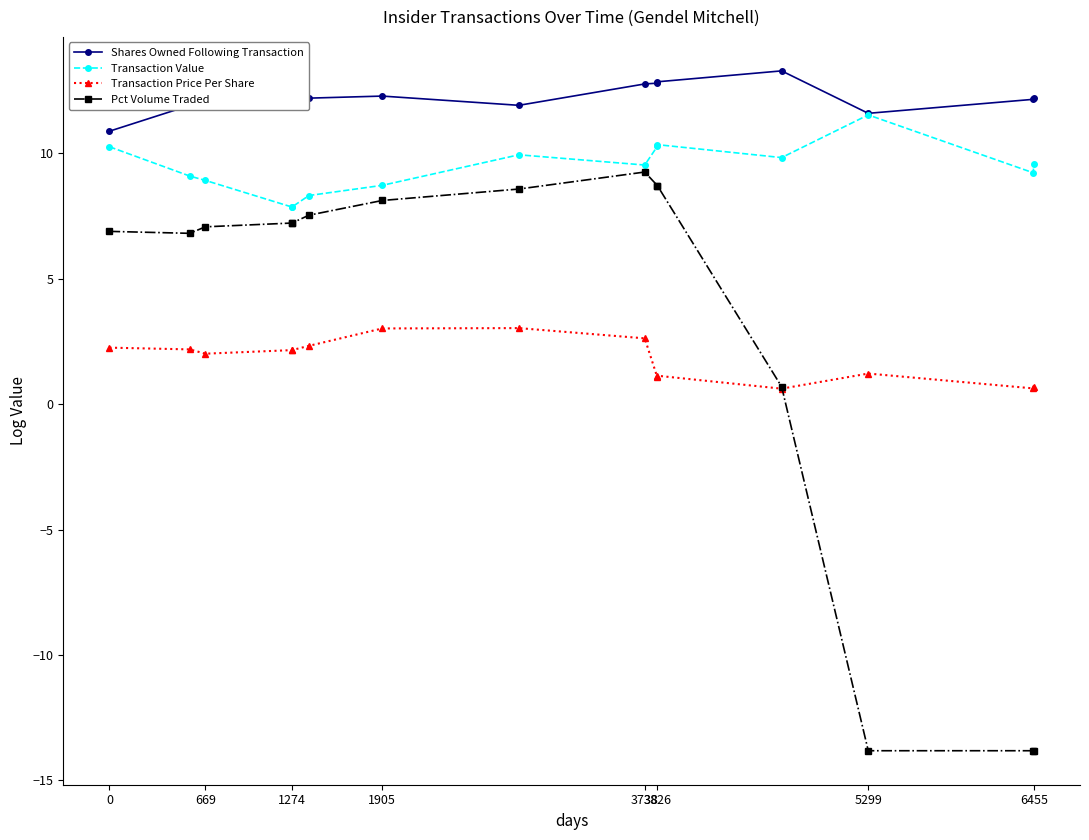

What is the difference between the maximum and minimum values in the Shares Owned Following Transaction series?

2.4